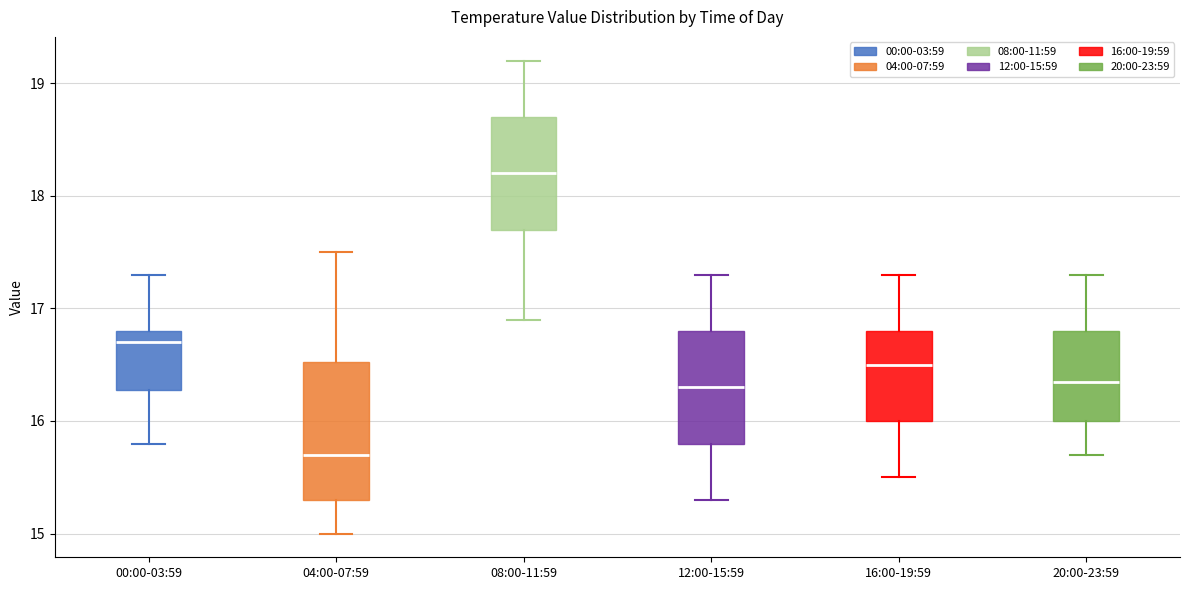

Reading left to right, read every box against the y-axis: the position of its median line, the range the box covers, and the ends of its whiskers. The values are not printed on the chart, so give them approximately, as read against the axis.

00:00-03:59: median 16.7, box 16.3 to 16.8, whiskers 15.8 to 17.3
04:00-07:59: median 15.7, box 15.3 to 16.5, whiskers 15.0 to 17.5
08:00-11:59: median 18.2, box 17.7 to 18.7, whiskers 16.9 to 19.2
12:00-15:59: median 16.3, box 15.8 to 16.8, whiskers 15.3 to 17.3
16:00-19:59: median 16.5, box 16.0 to 16.8, whiskers 15.5 to 17.3
20:00-23:59: median 16.4, box 16.0 to 16.8, whiskers 15.7 to 17.3